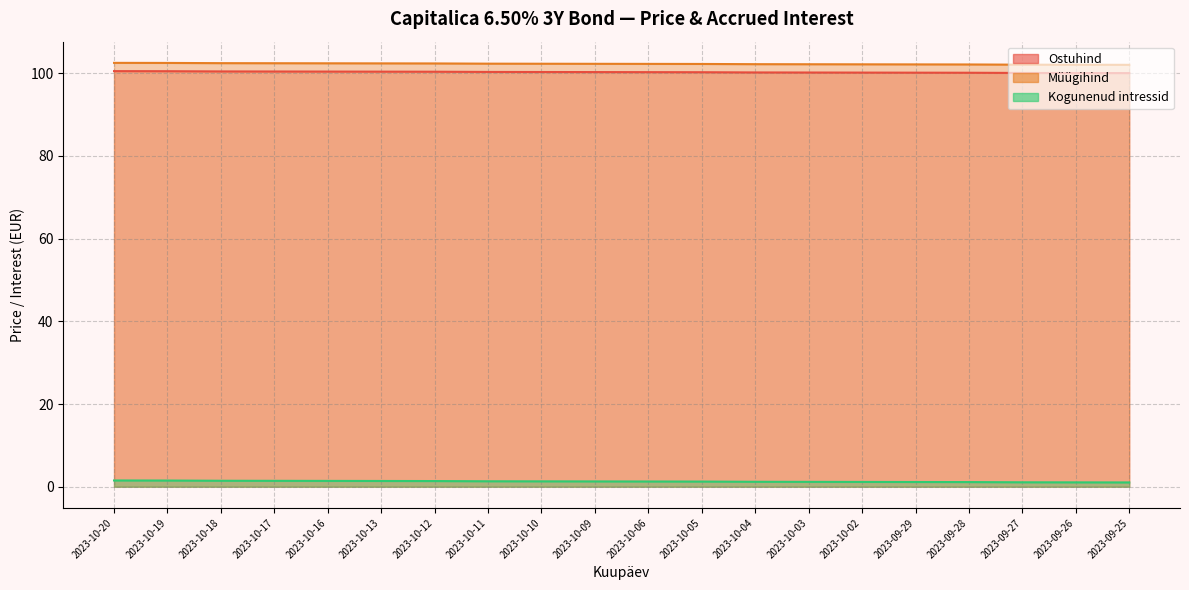

True or false: Kogunenud intressid (line) and Ostuhind (line) intersect in this chart.

False